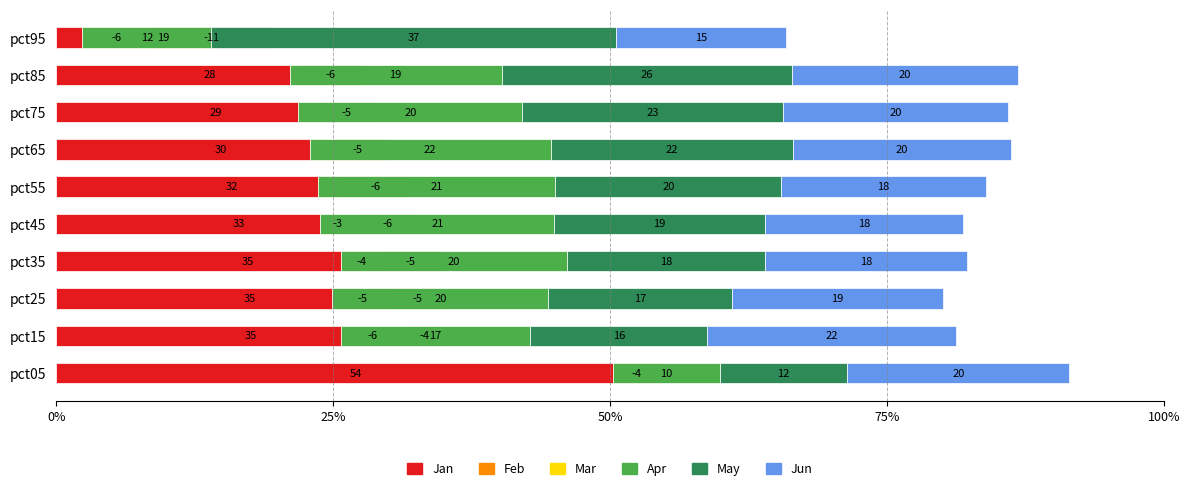

What is the spread (max minus min) of values at pct25?

40.3